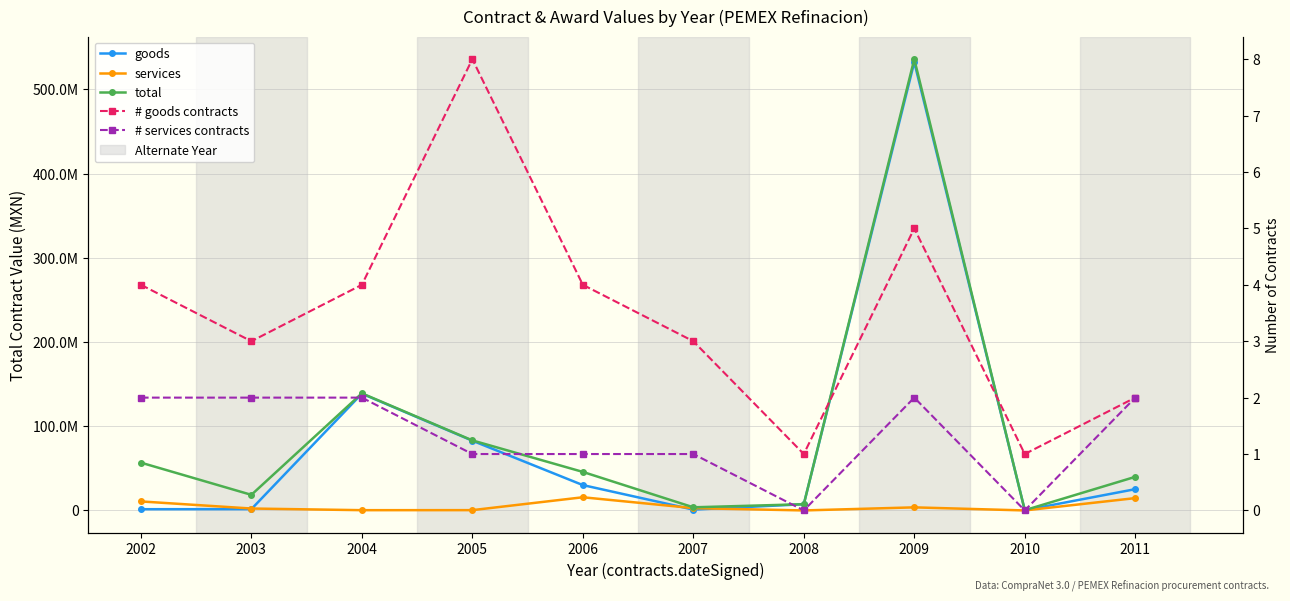

Reading left to right, what are all the values shown in this chart?

goods: 1456581.0	1541247.9	138671295.0	82821297.0	30112453.2	983401.1	7380000.0	532254367.6	289124.0	25255107.4
services: 10710000.0	2270400.0	315000.0	356332.0	15648149.8	2738400.0	0.0	3651934.7	0.0	14641866.8
total: 56770543.0	18521430.0	139086295.0	83177629.0	45760603.0	3721801.1	7380000.0	535906302.3	289124.0	39896974.2
# goods contracts: 4.0	3.0	4.0	8.0	4.0	3.0	1.0	5.0	1.0	2.0
# services contracts: 2.0	2.0	2.0	1.0	1.0	1.0	0.0	2.0	0.0	2.0